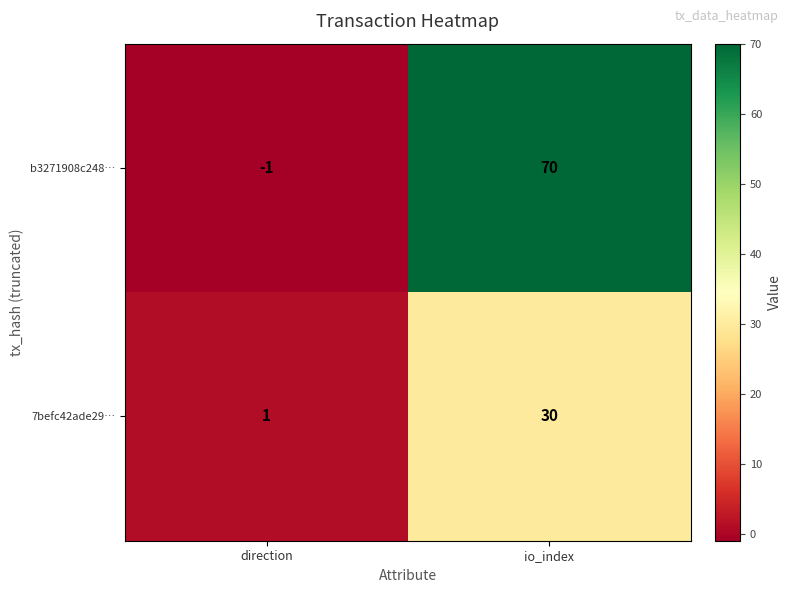

Rank the series by their average value, from highest to lowest.

b3271908c248…, 7befc42ade29…